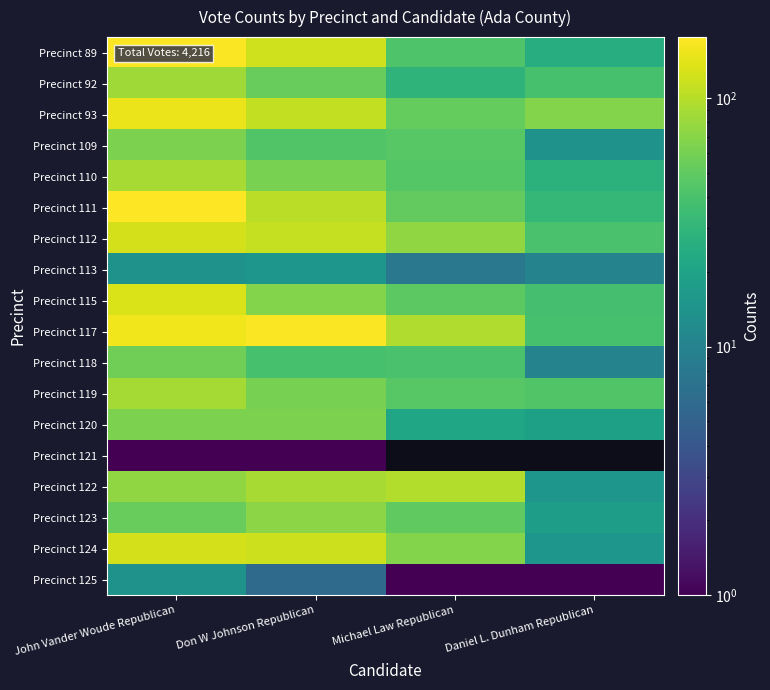

Rank the categories by Precinct 89 value from highest to lowest.

John Vander Woude Republican, Don W Johnson Republican, Michael Law Republican, Daniel L. Dunham Republican